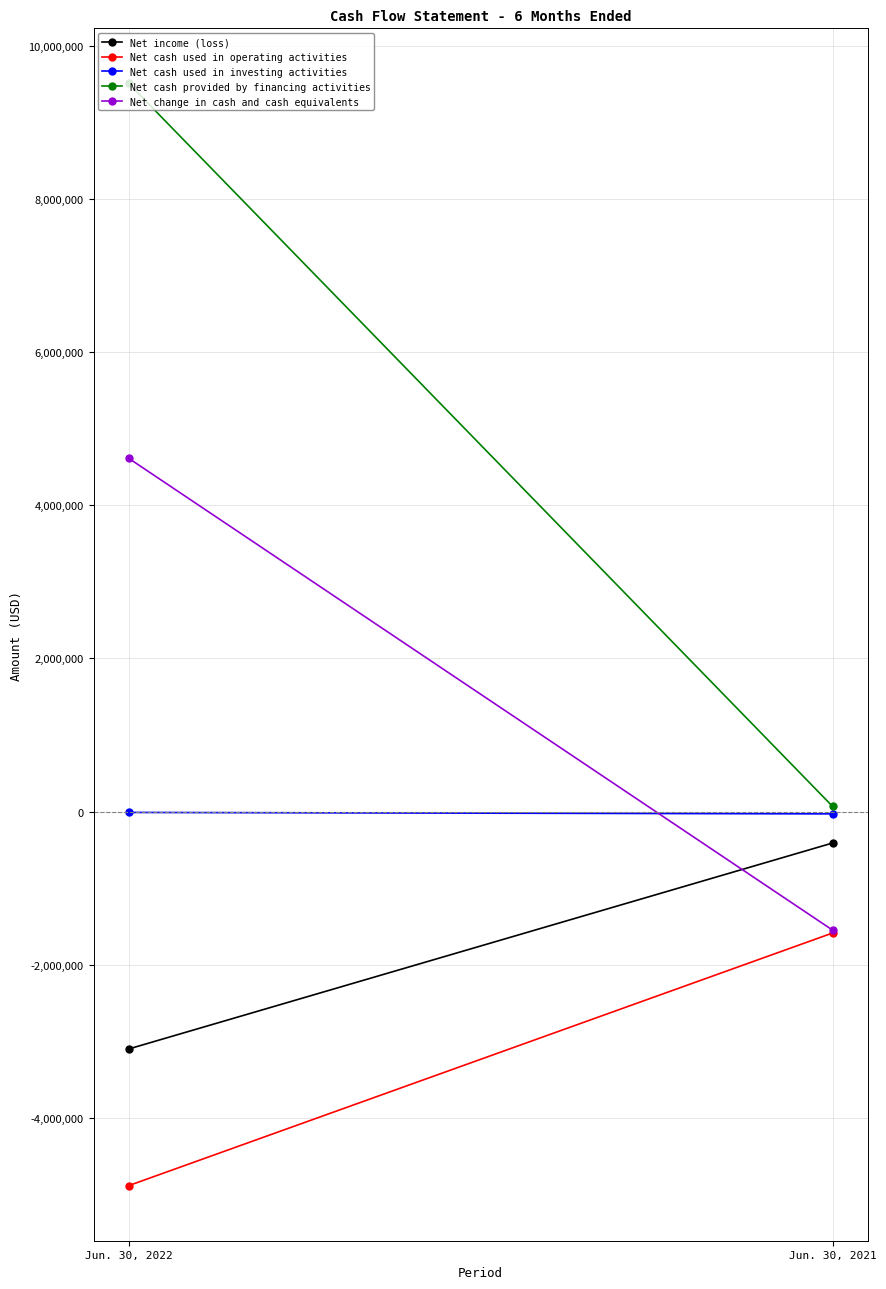

What are all the series names shown in the legend?

Net income (loss), Net cash used in operating activities, Net cash used in investing activities, Net cash provided by financing activities, Net change in cash and cash equivalents